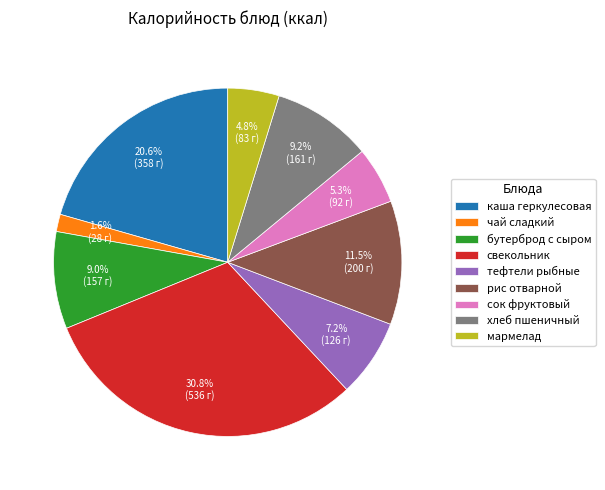

To the nearest percent, what is the average slice percentage?

11%